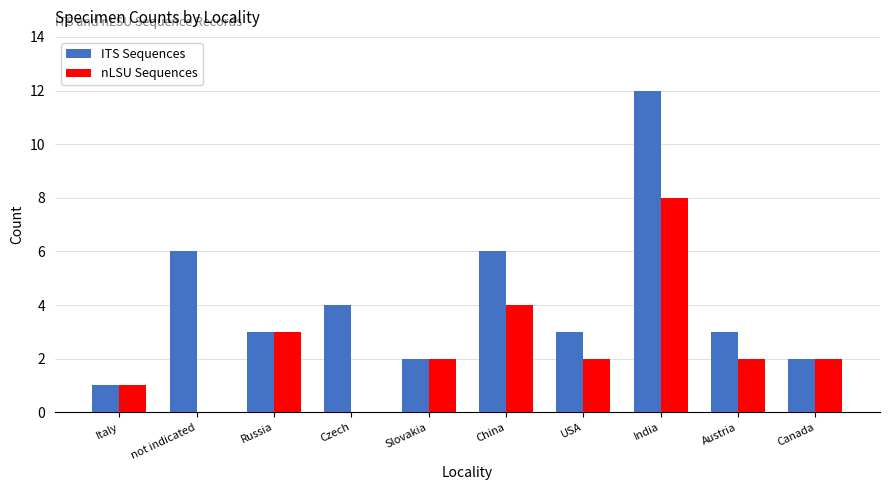

Is the value of nLSU Sequences at Russia greater than the value of ITS Sequences at Canada?

Yes